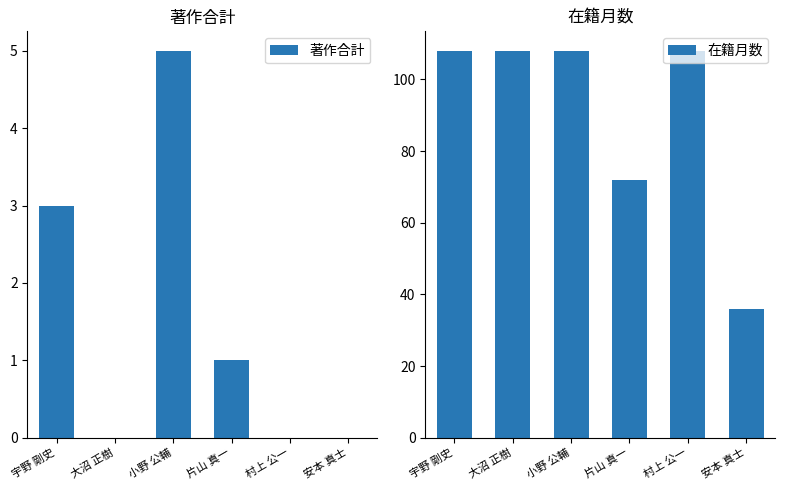

What position from the left is 小野 公輔?

3